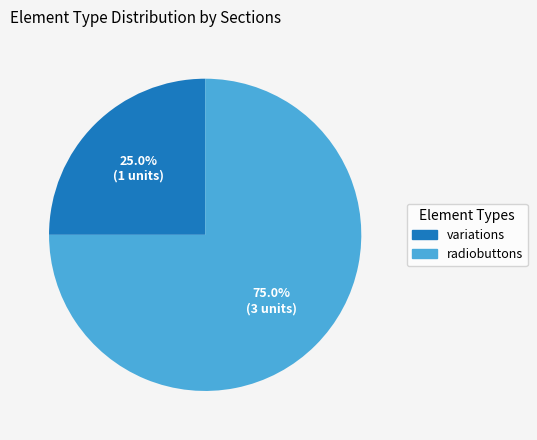

Is there a majority slice in this chart?

Yes